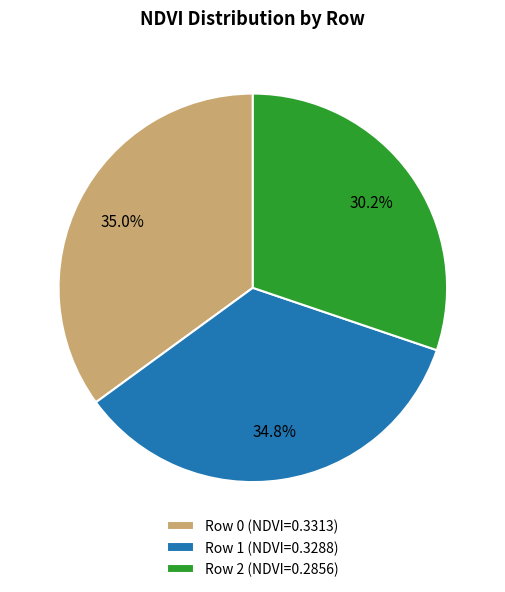

To the nearest percent, what portion does Row 2 represent?

30%